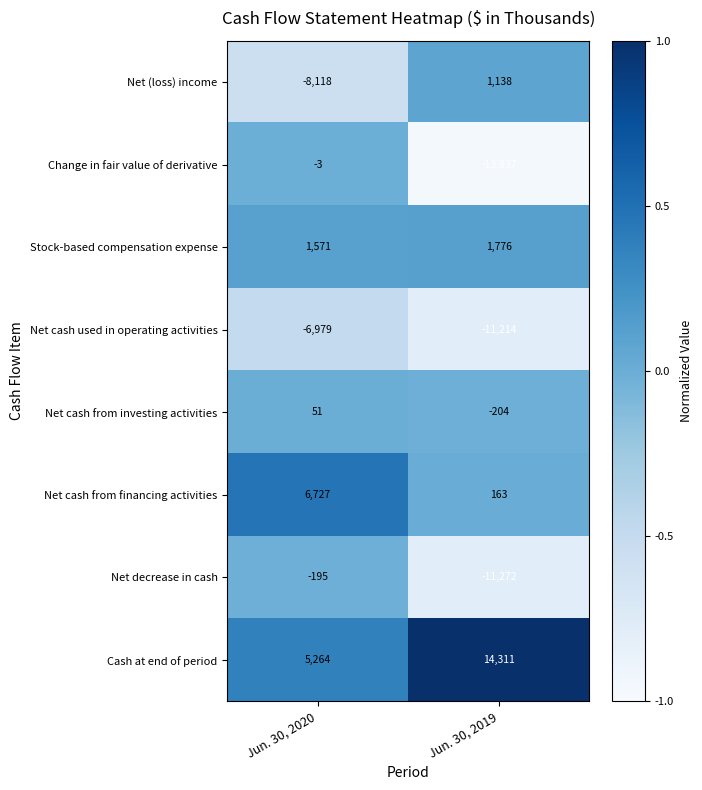

What is the sum of the Net cash from financing activities values at Jun. 30, 2020 and Jun. 30, 2019?

6890